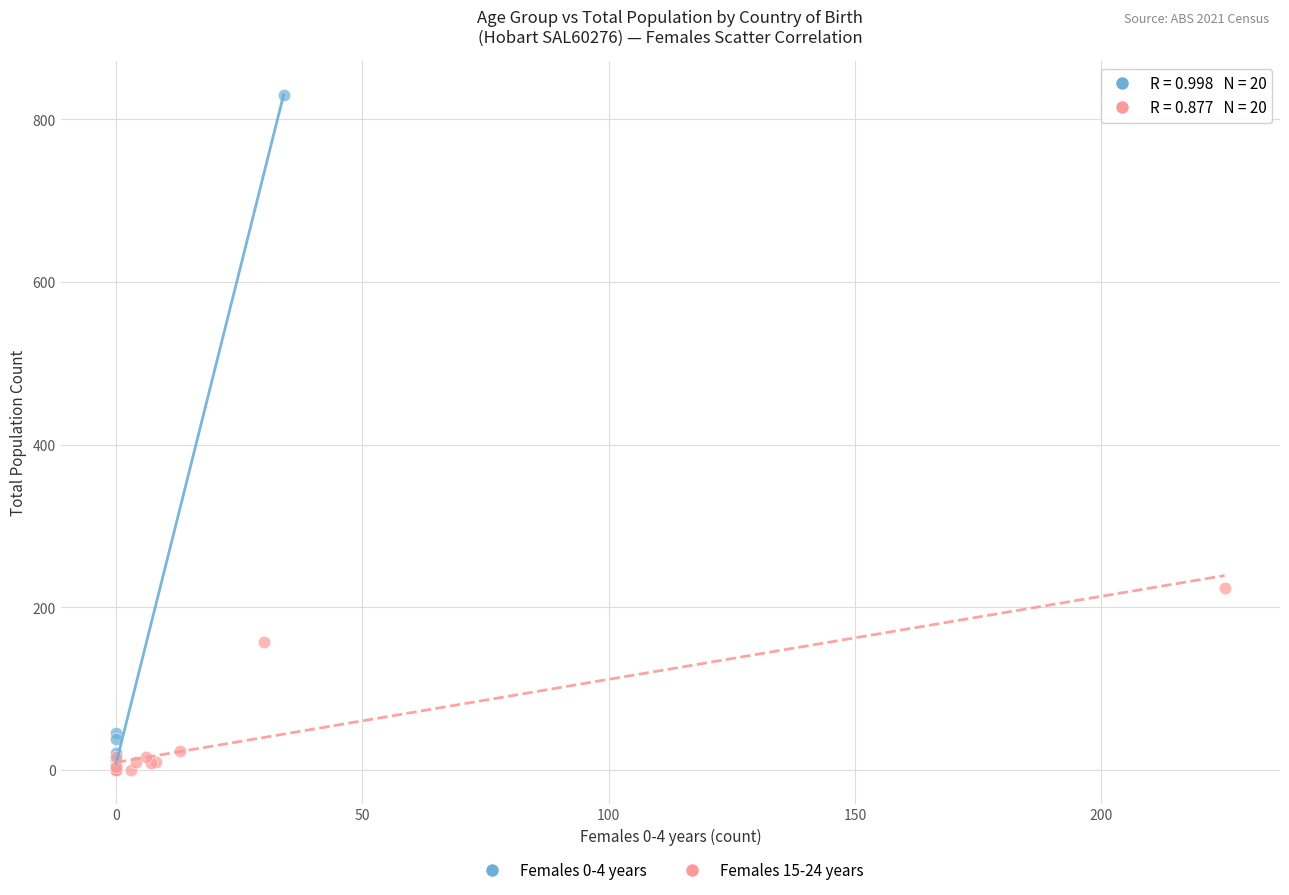

What are all the series names shown in the legend?

Females 0-4 years, Females 15-24 years